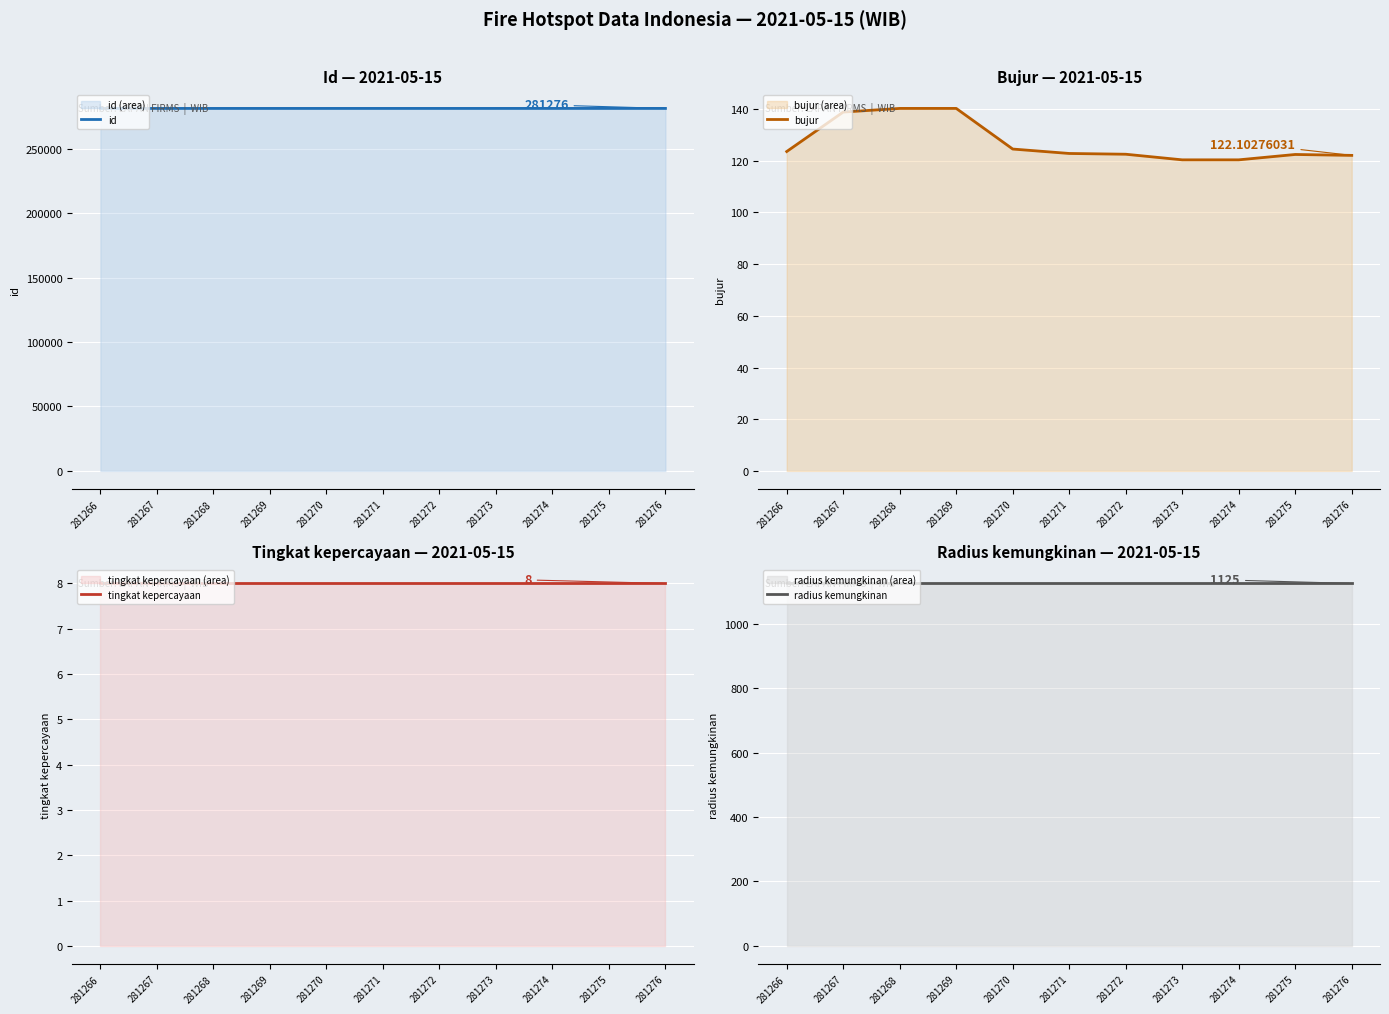

Which has a higher value, 281269 or 281273?

281273